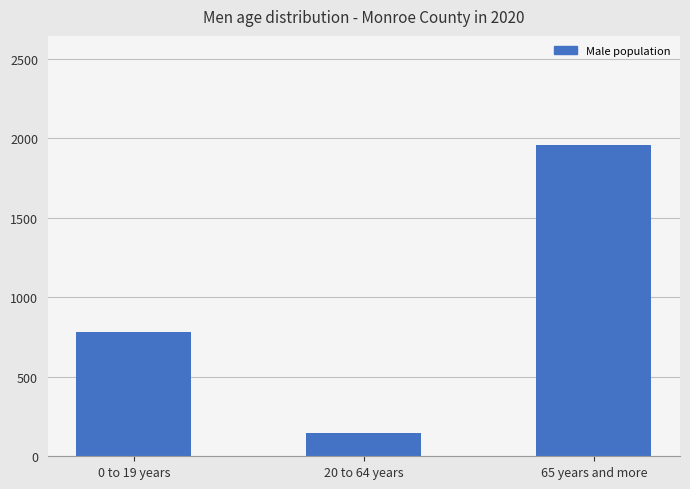

How many series are shown in this chart?

1